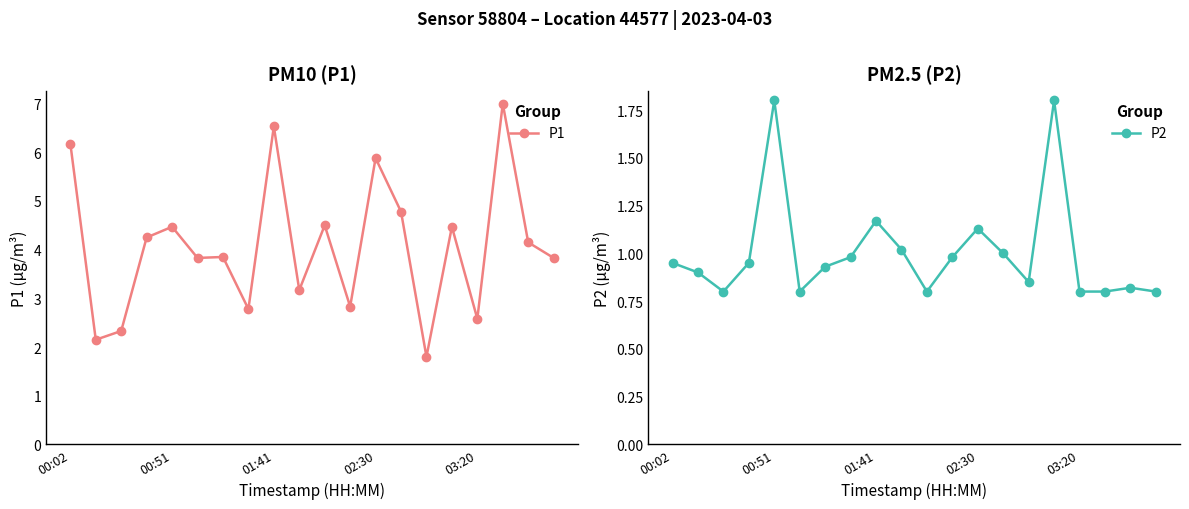

Which series has the largest range (max minus min)?

P1